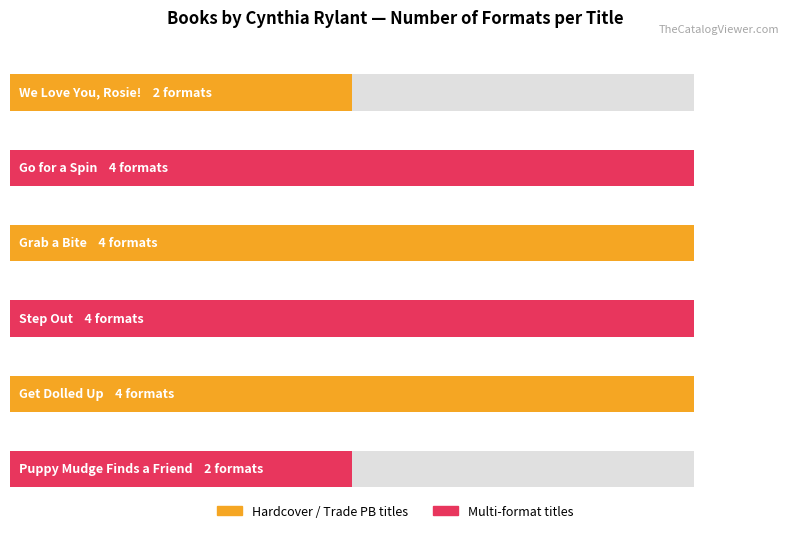

Rank the categories by value from highest to lowest.

Brownie & Pearl Go for a Spin, Brownie & Pearl Grab a Bite, Brownie & Pearl Step Out, Brownie & Pearl Get Dolled Up, We Love You, Rosie!, Puppy Mudge Finds a Friend